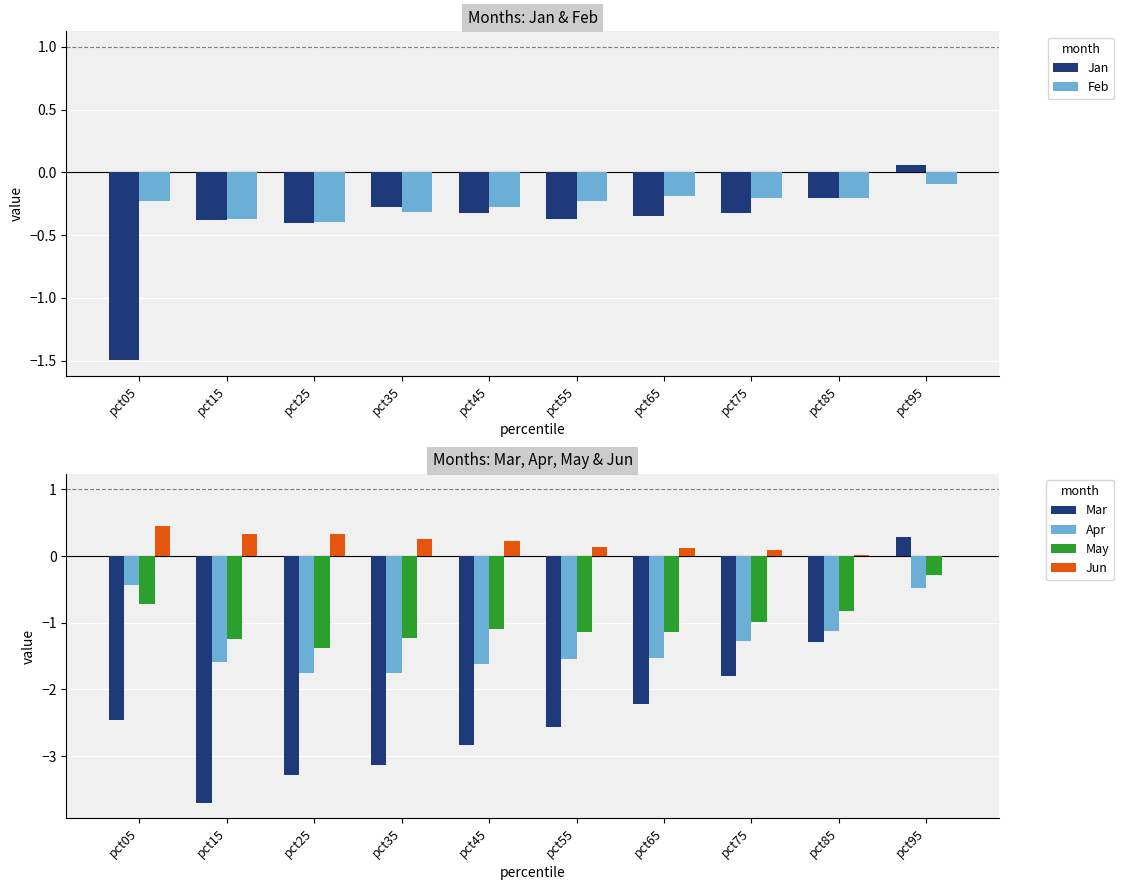

Is it true that Jun equals 0.0 at pct95?

False